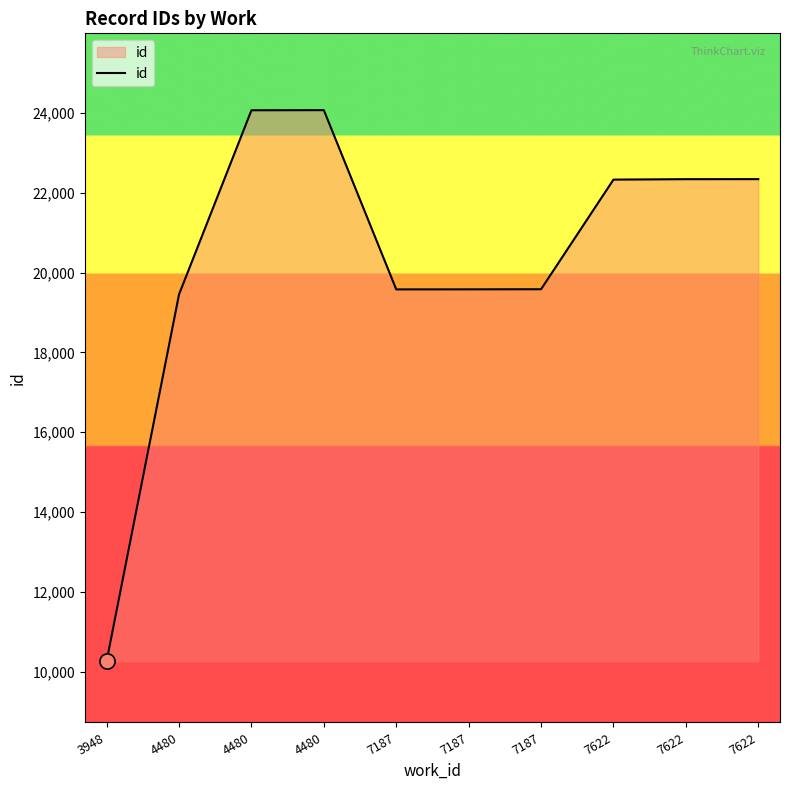

Between 7187 and 4480, which is larger?

4480